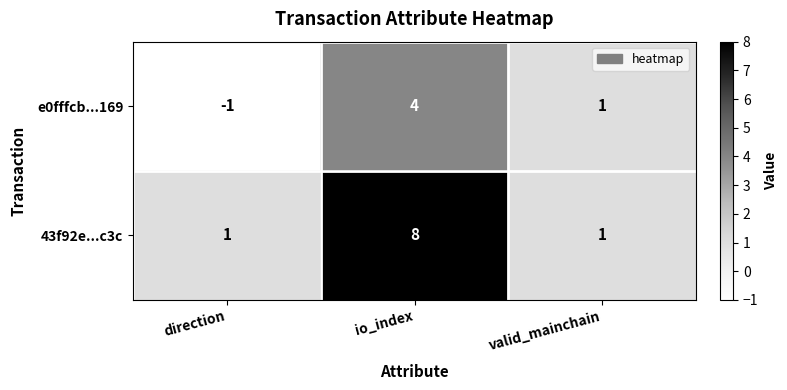

Which series has the widest spread of values?

43f92e...c3c